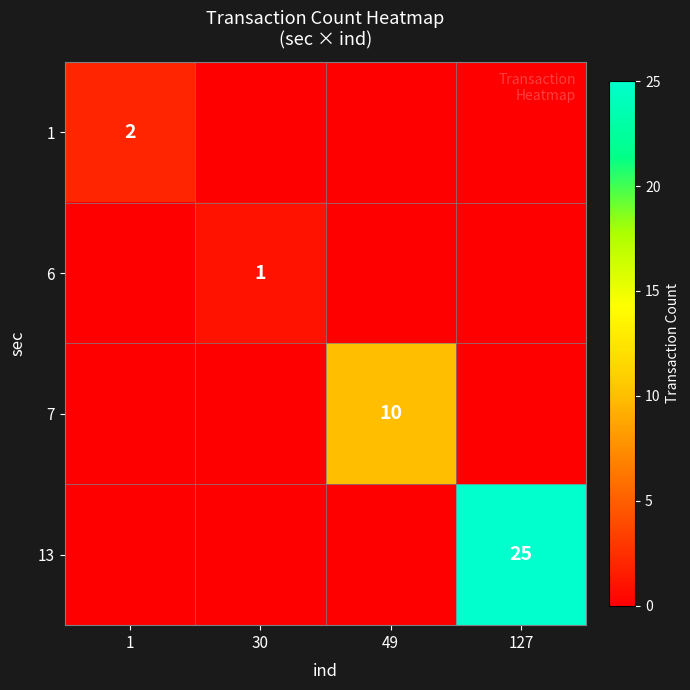

How many distinct data groups are displayed?

4